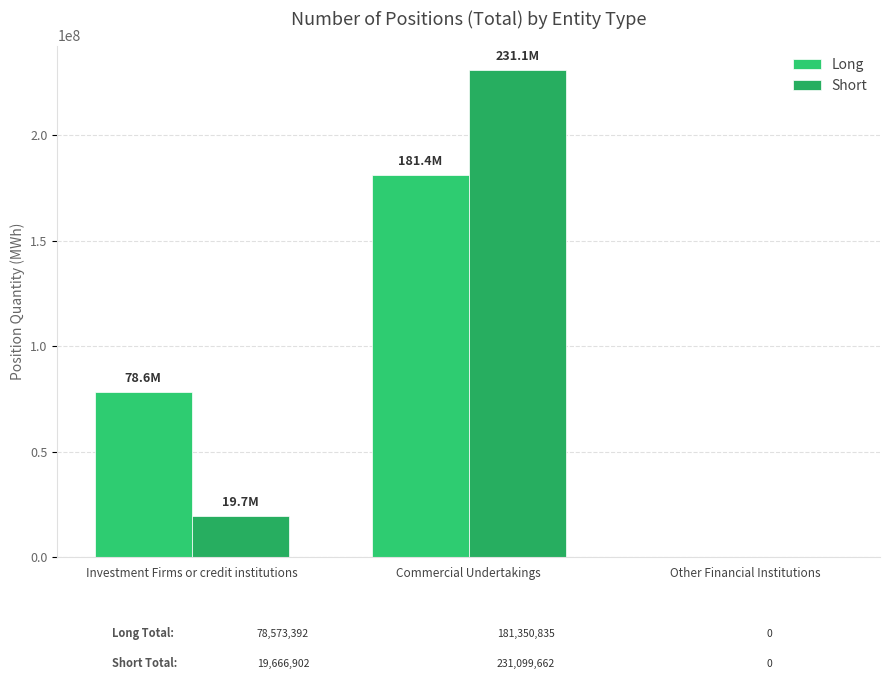

At how many categories does at least one series exceed 22645436?

2